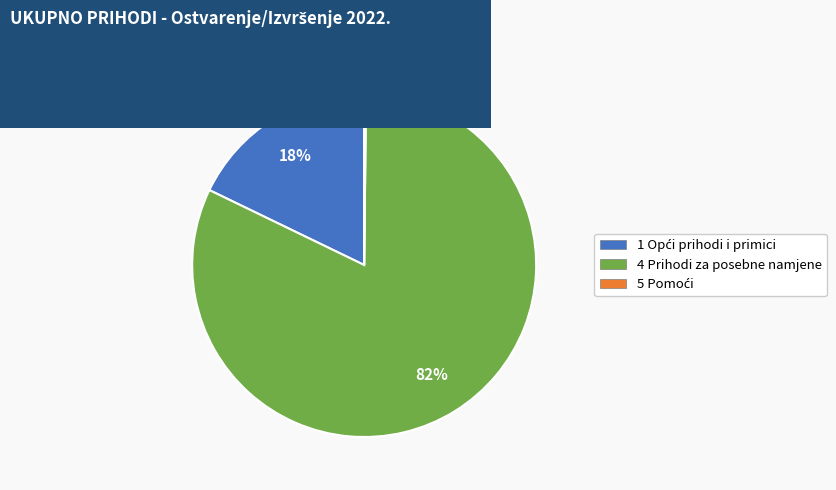

To the nearest percent, what is the average slice percentage?

33%